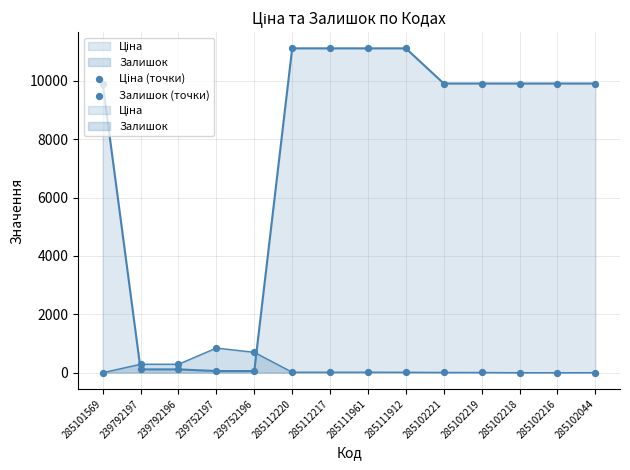

At which category is the sum across all series the highest?

285112220